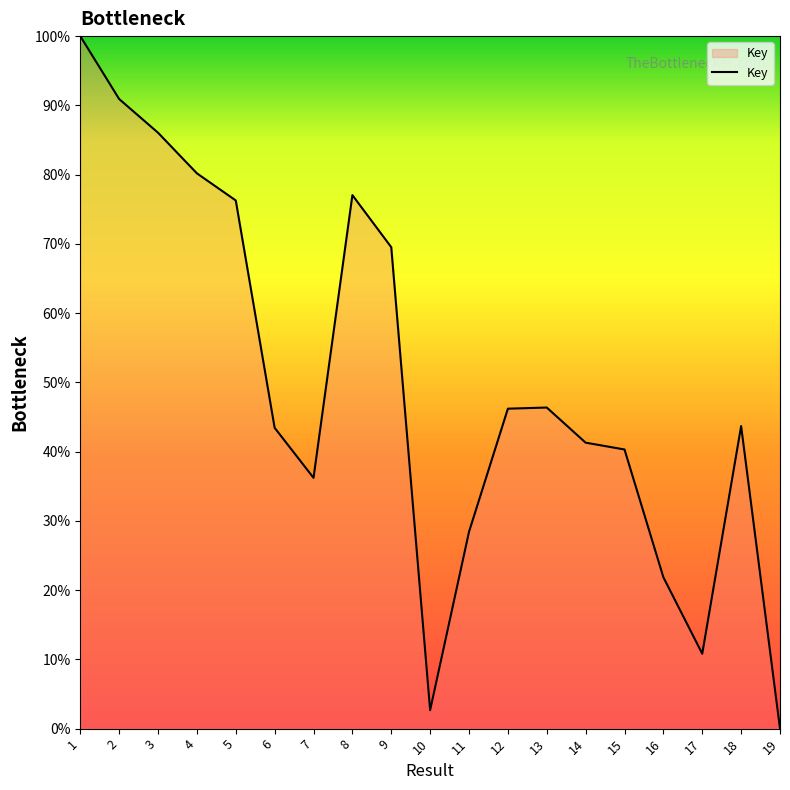

How many categories are shown in the chart?

19